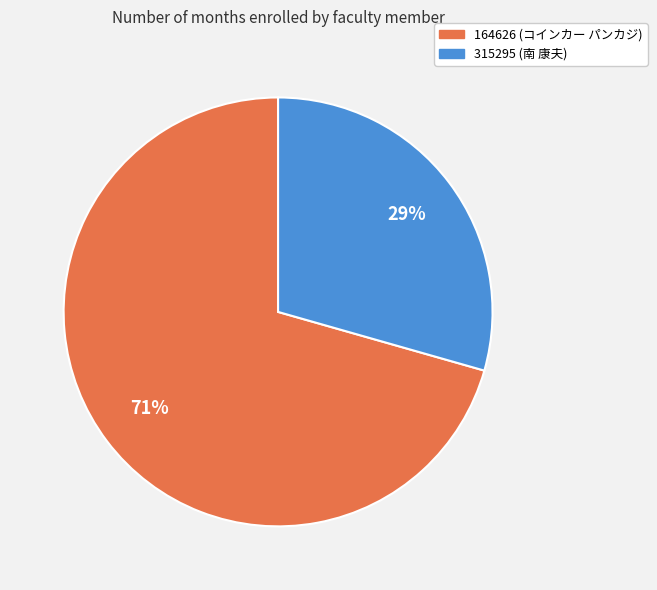

Combined, do 164626 (コインカー パンカジ) and 315295 (南 康夫) account for over 50%?

Yes